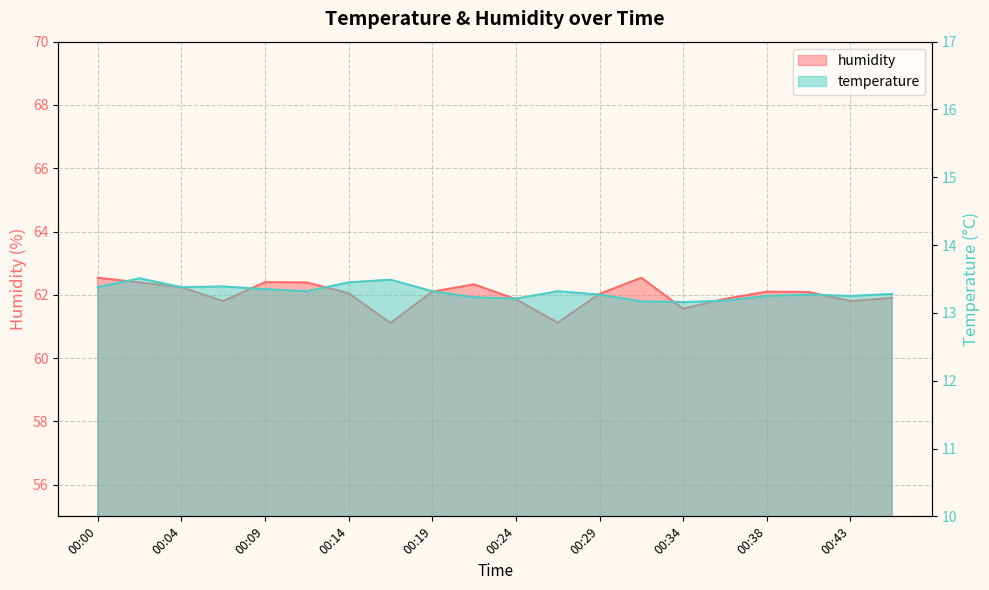

Is it true that humidity equals 62.5 at 00:00?

True